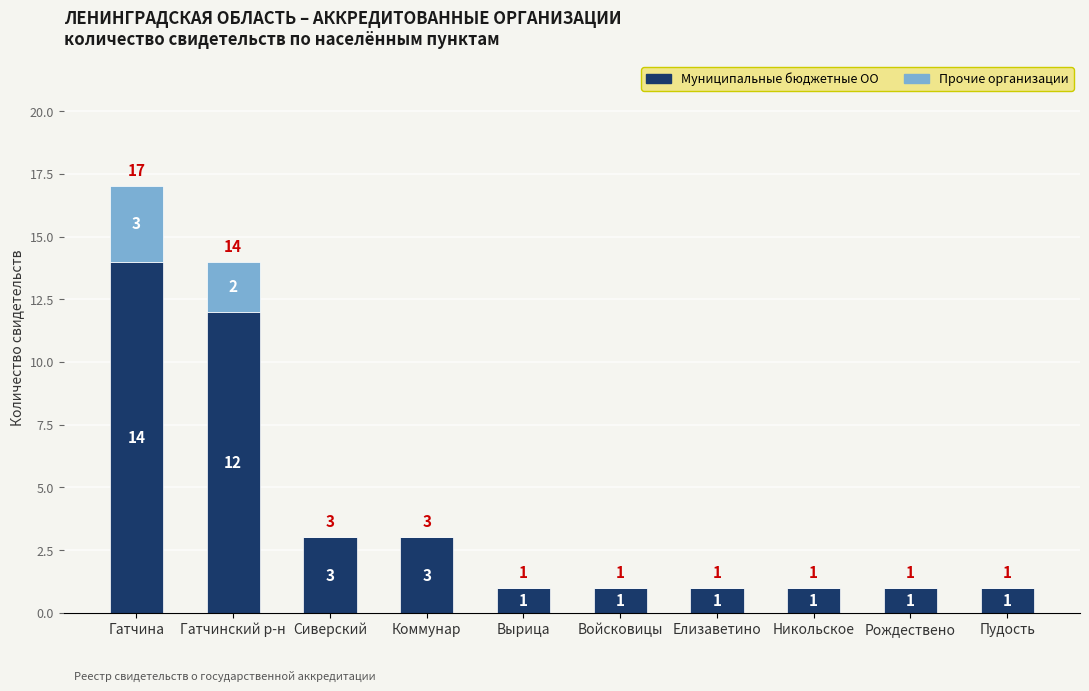

What is the total value across all series at Коммунар?

3